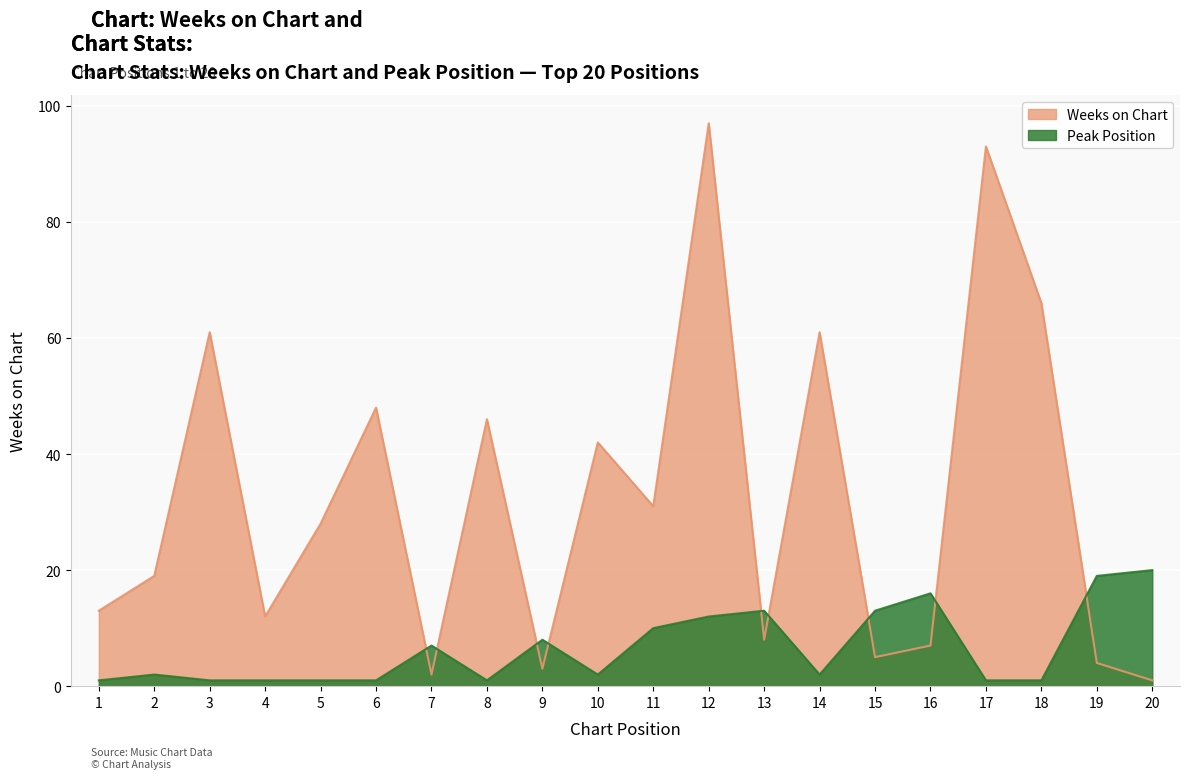

Which series has the largest total across all categories?

Weeks on Chart